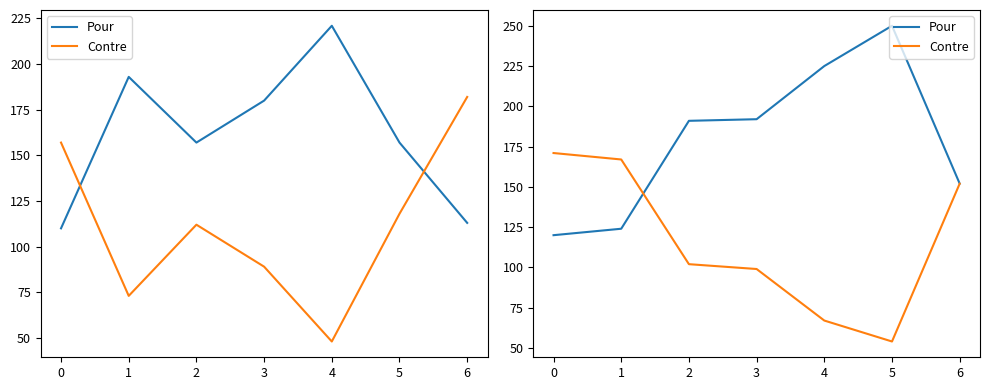

Where do Pour and Contre first cross each other?

1 and 2